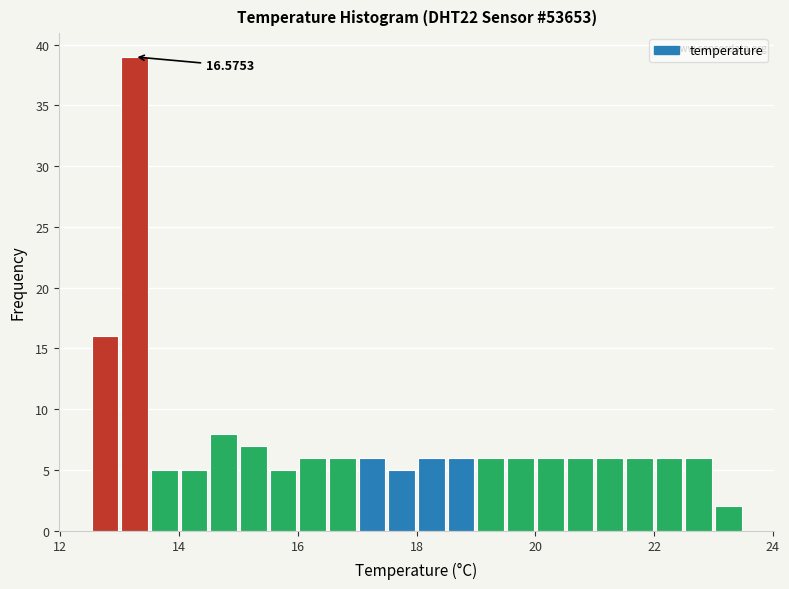

Read against the x-axis, roughly where is the centre of the tallest bar?

13.2